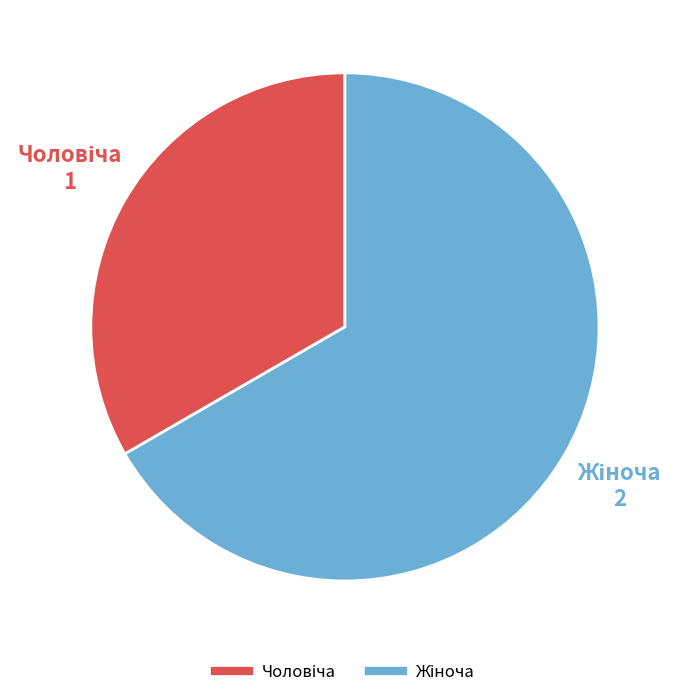

Is there a majority slice in this chart?

Yes